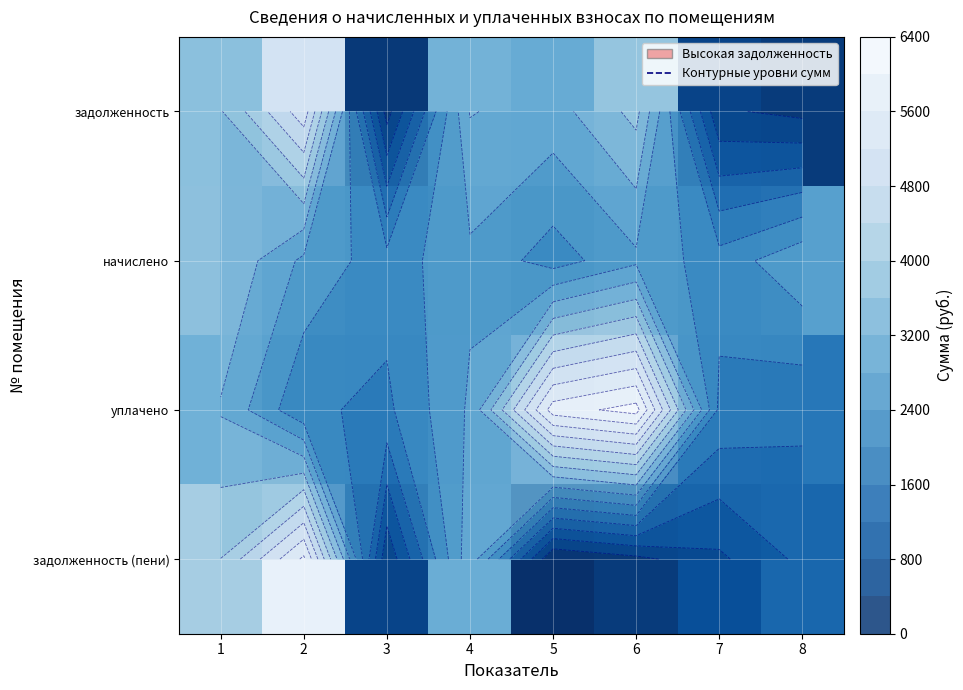

How many data points does each series have?

8